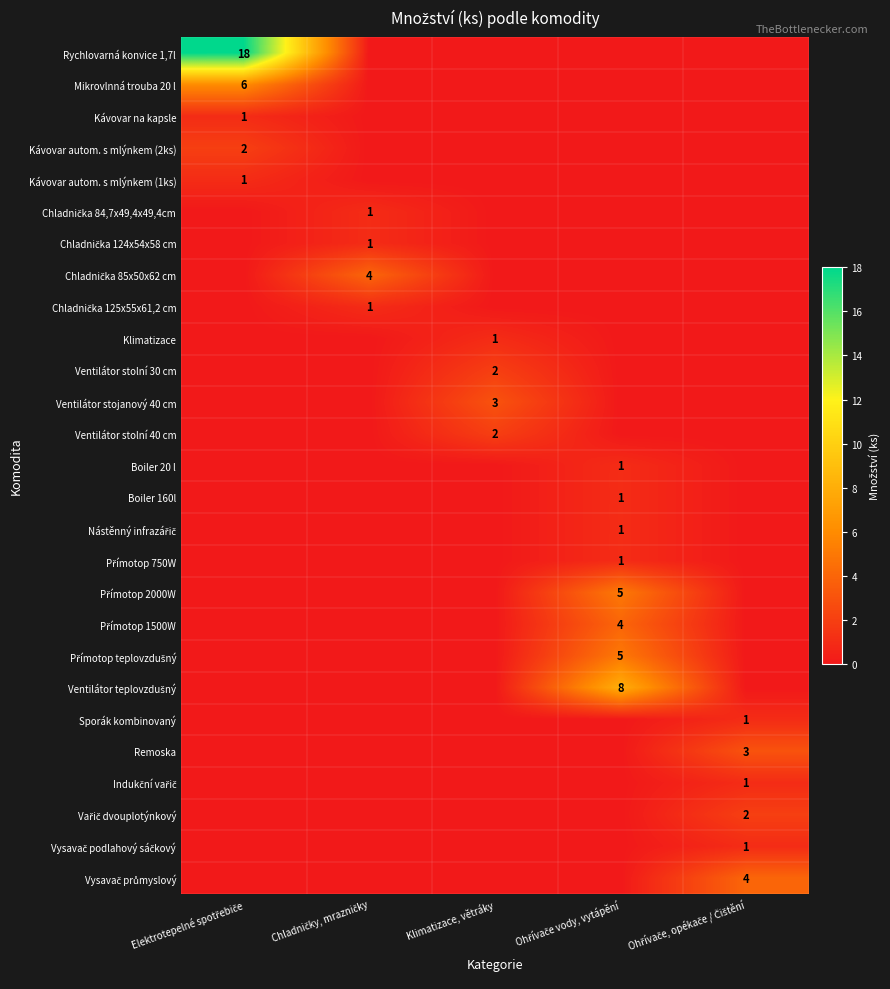

What is the spread (max minus min) of values at Ohřívače, opékače / Čištění?

4